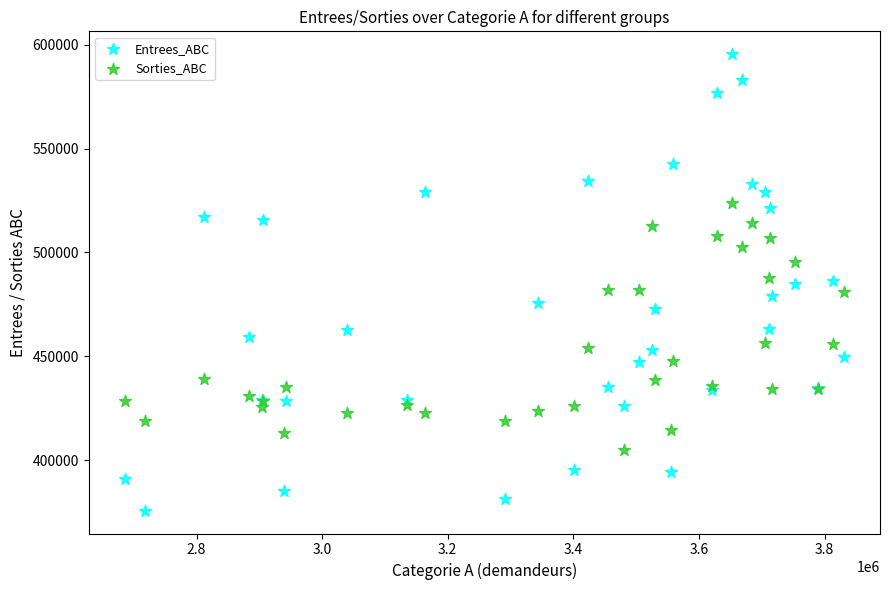

Which series reaches the maximum Y coordinate?

Entrees_ABC